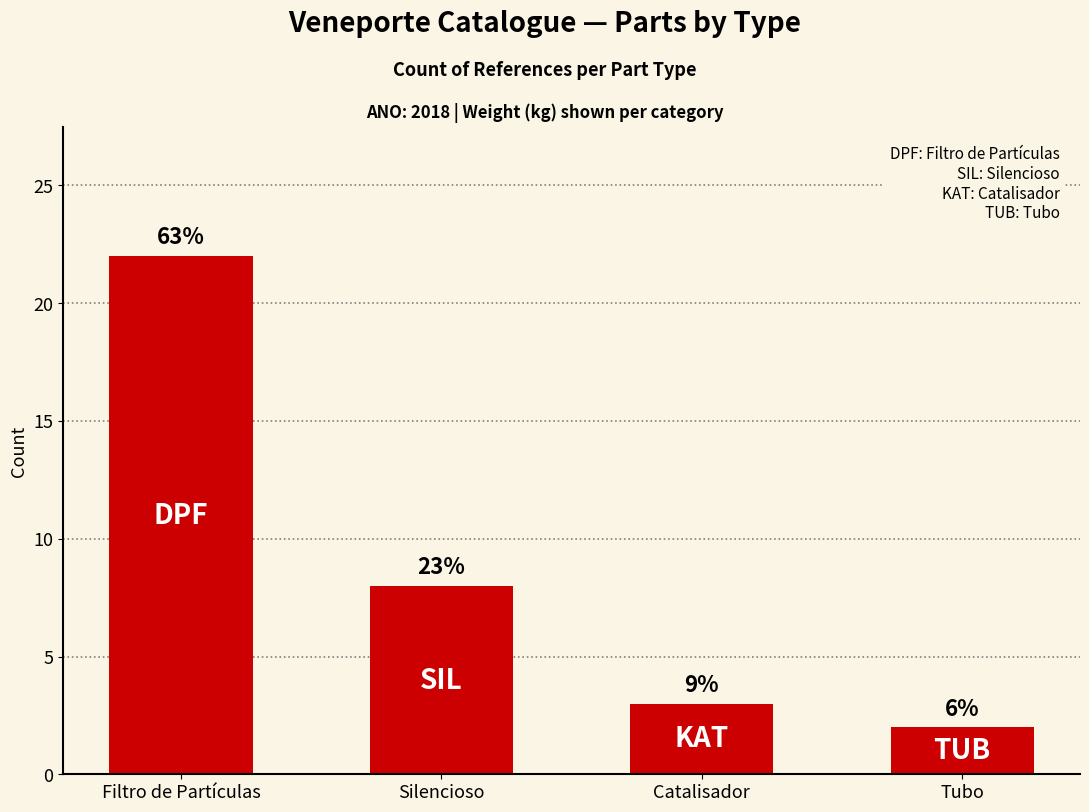

How many bars are there in total?

4